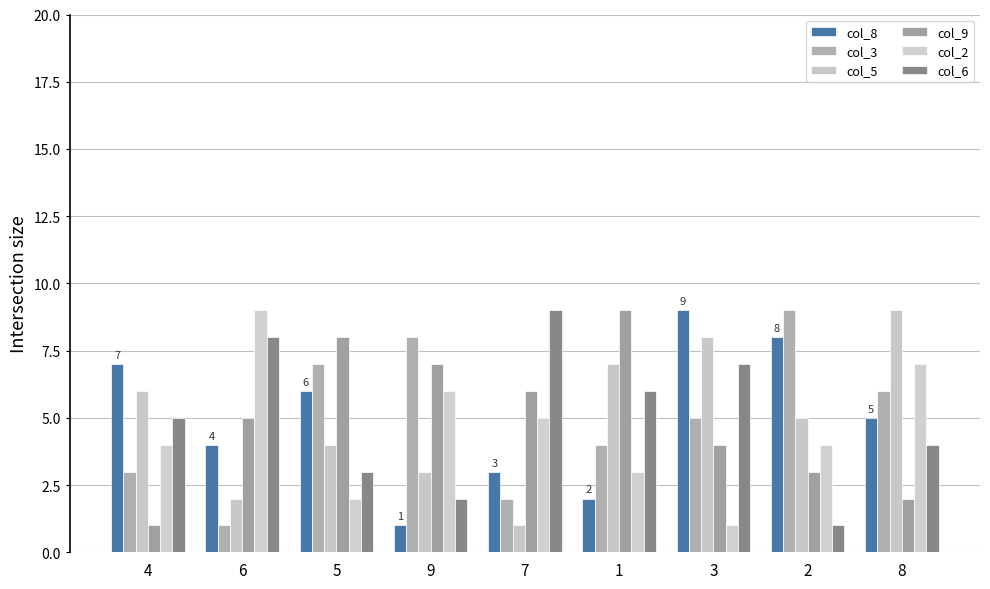

How many groups of bars are there?

9